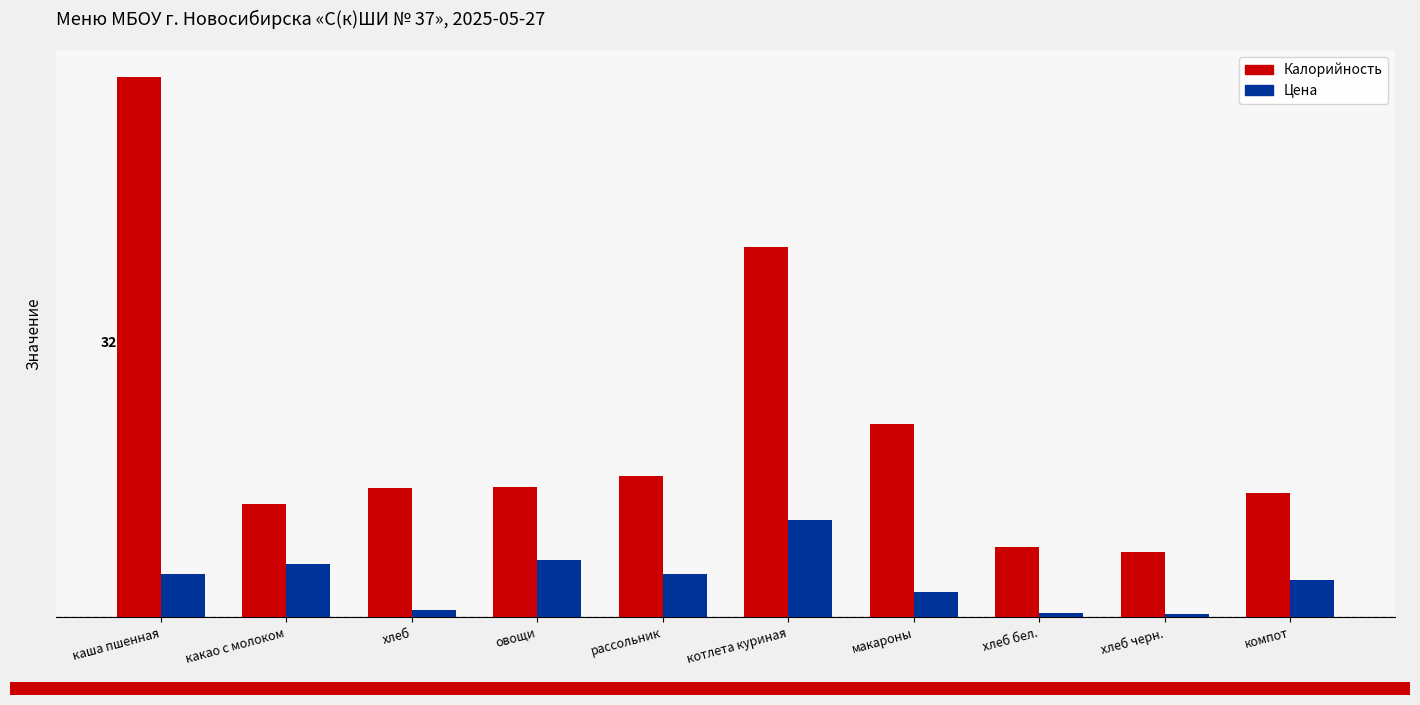

What are all the series names shown in the legend?

Калорийность, Цена